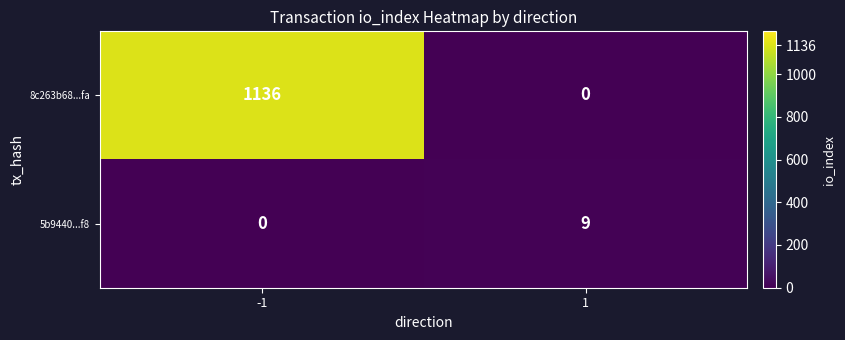

What is the difference between the maximum and minimum values in the 5b9440...f8 series?

9